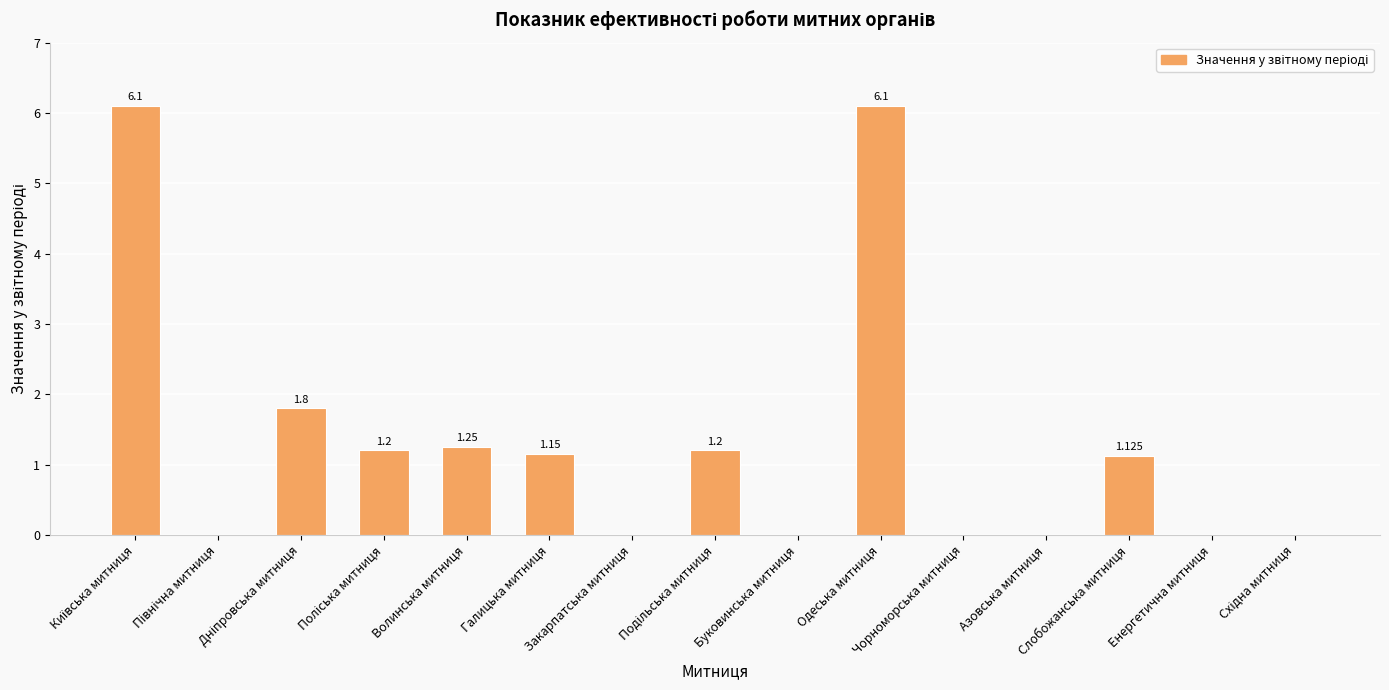

How many data points are above 1?

8